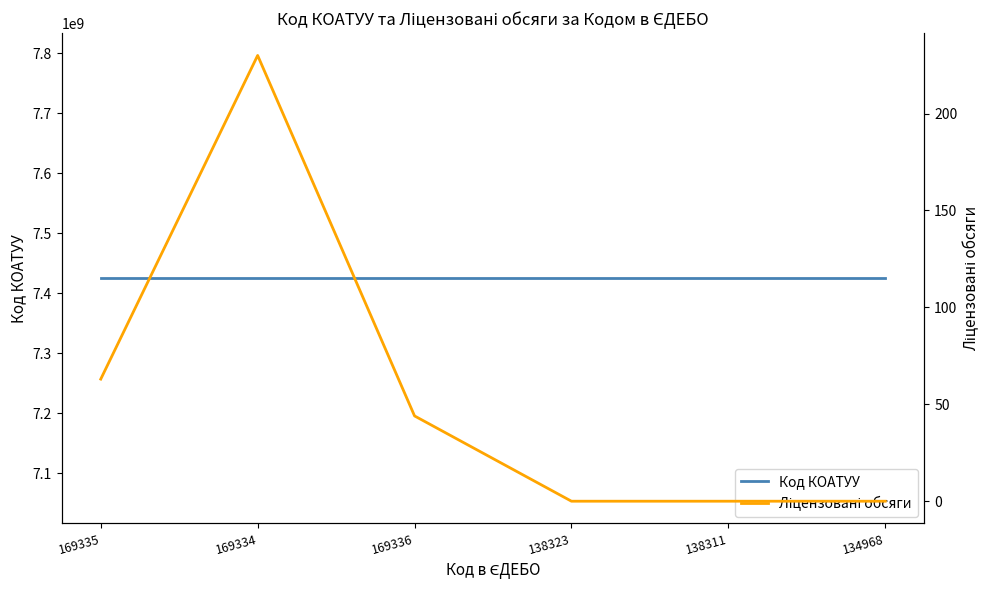

Reading right to left, extract all data points from this chart.

Код КОАТУУ: 7424710100	7424710100	7424710100	7424710100	7424710100	7424710100
Ліцензовані обсяги: 0	0	0	44	230	63